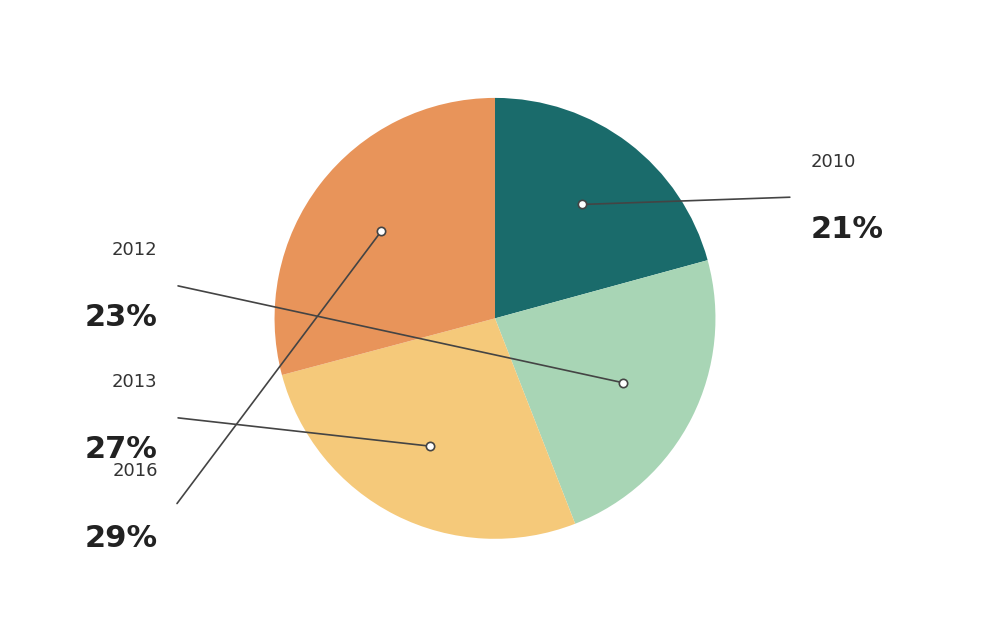

To the nearest percent, what is the combined percentage of 2012 and 2016?

52%